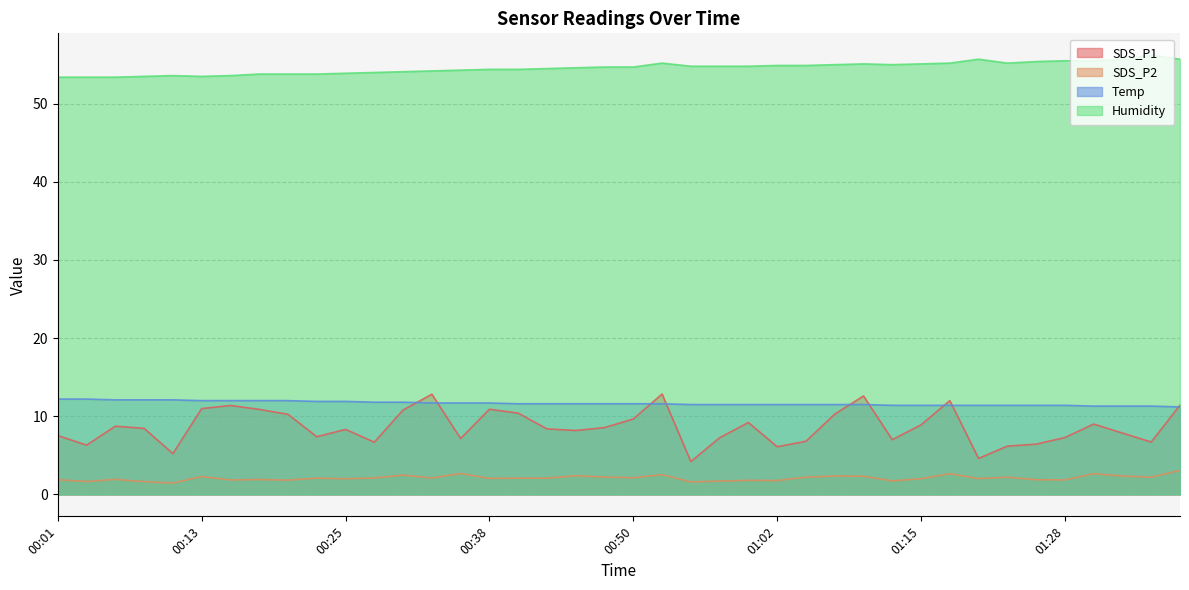

What is the label of the 7th point from the left?

00:16